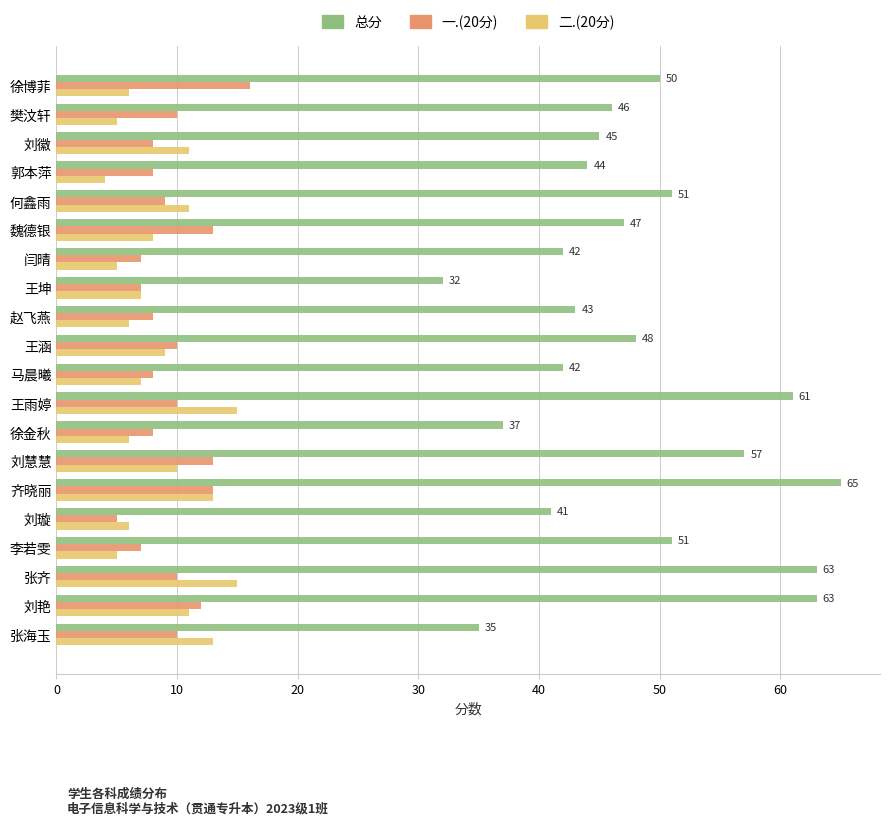

Is the value of 总分 at 齐晓丽 greater than the value of 二.(20分) at 张海玉?

Yes